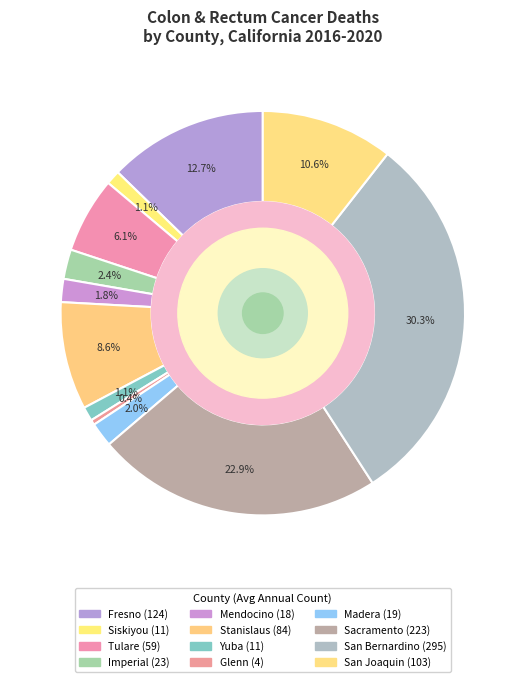

Count the number of slices in the pie.

12